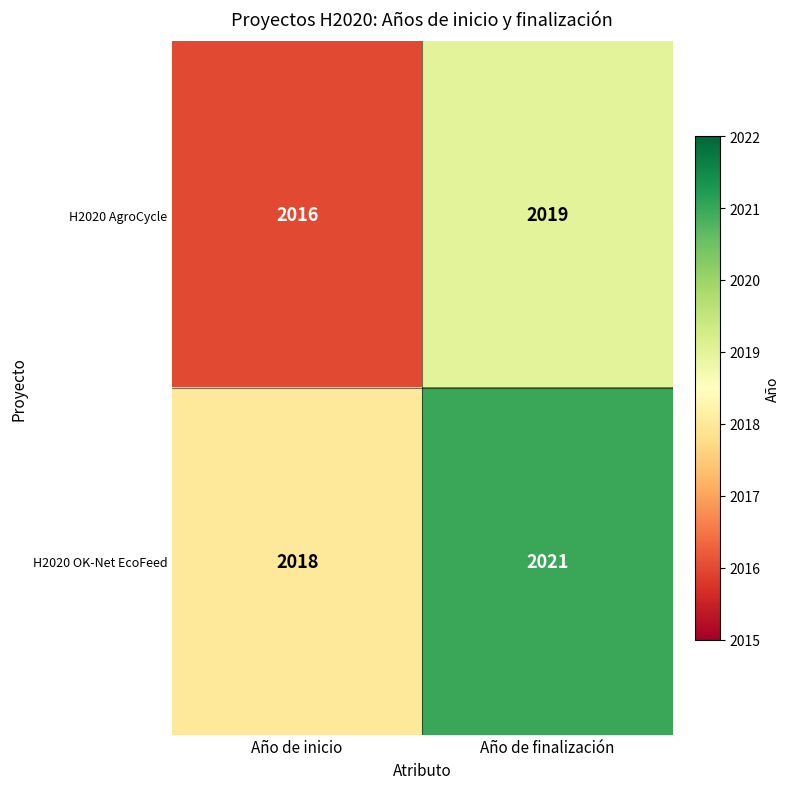

At which label is H2020 AgroCycle closest to 2017?

Año de inicio